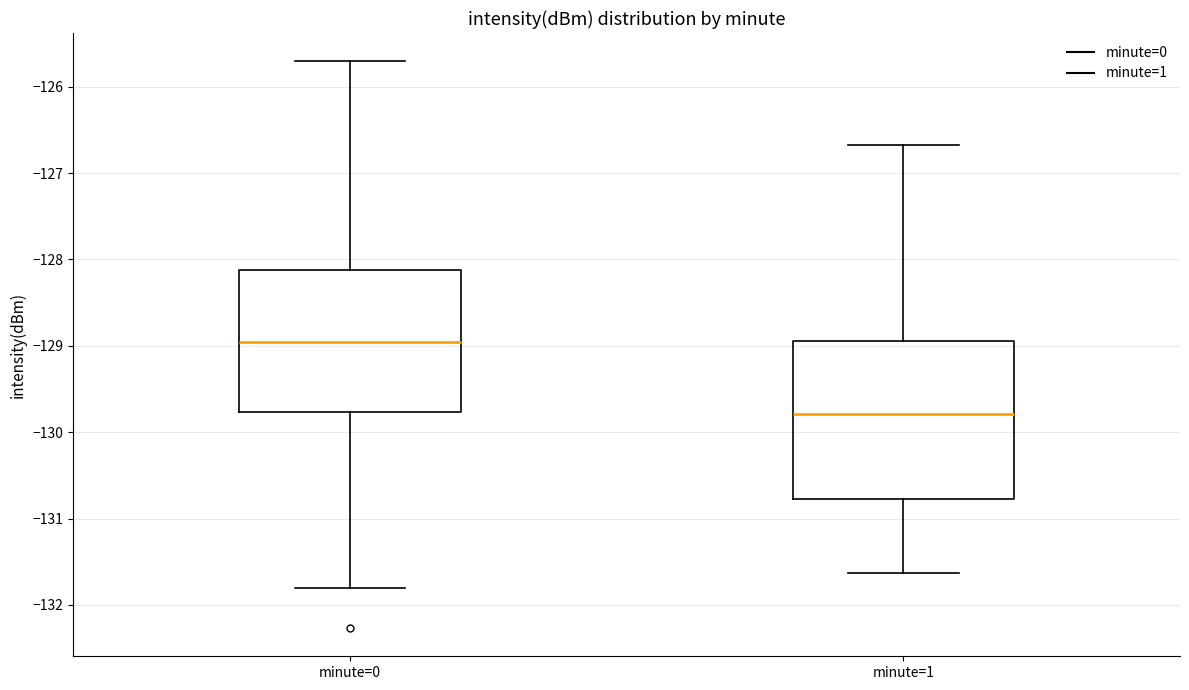

Where does the upper whisker of the box for minute=0 end on the y-axis? The values are not printed on the chart, so give them approximately, as read against the axis.

-125.7